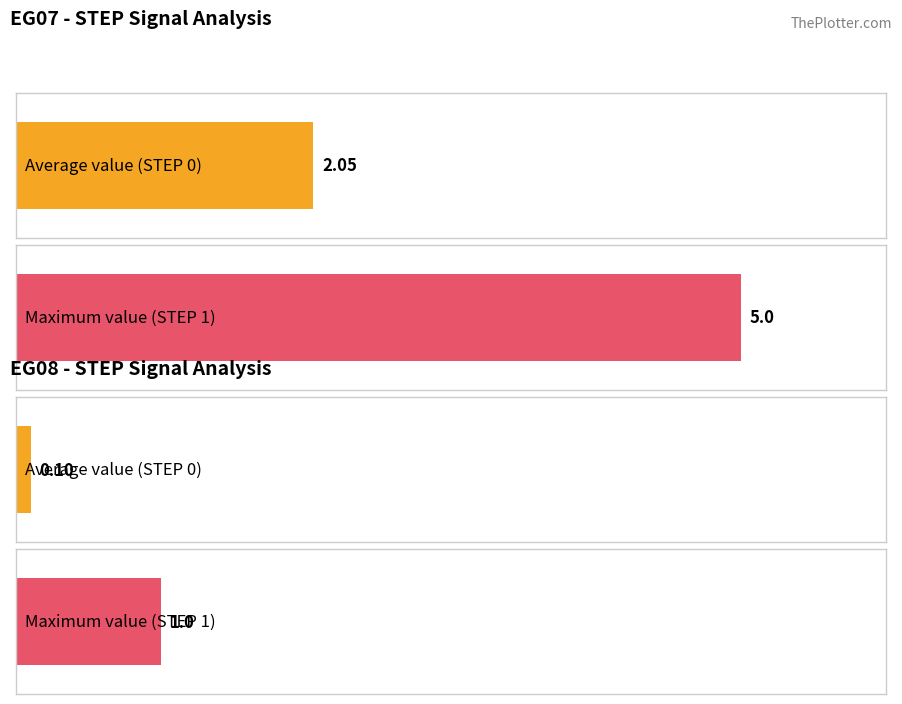

What position from the left is 3?

4